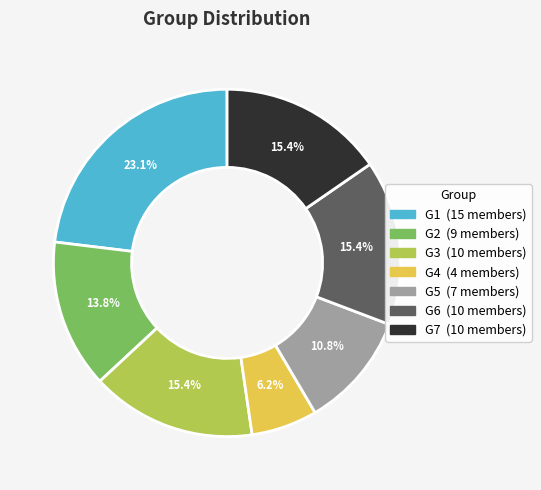

To the nearest percent, what percentage of the pie is G1?

23%